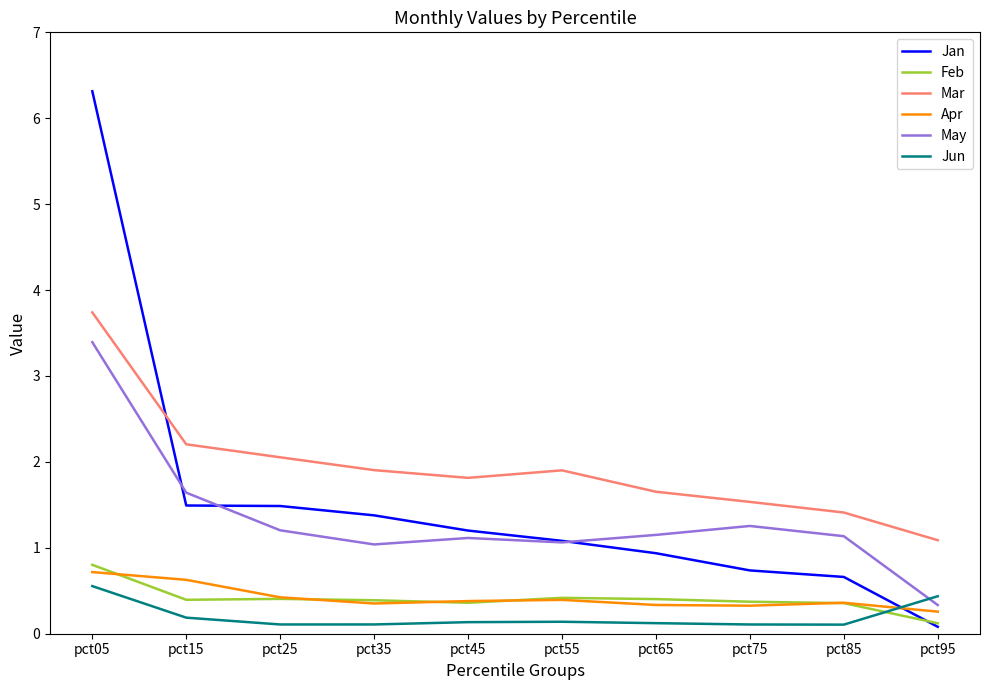

Which series has the largest total across all categories?

Mar